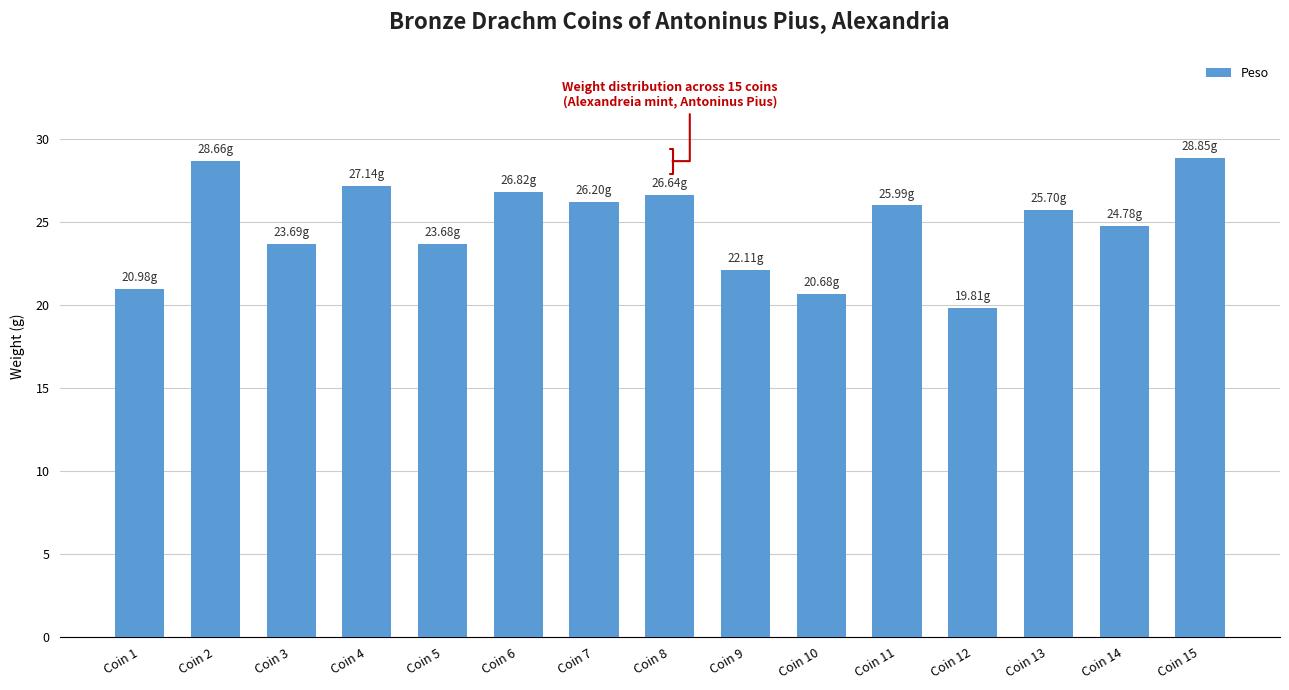

Approximately how many times larger is the value at Coin 11 compared to Coin 1?

1.2